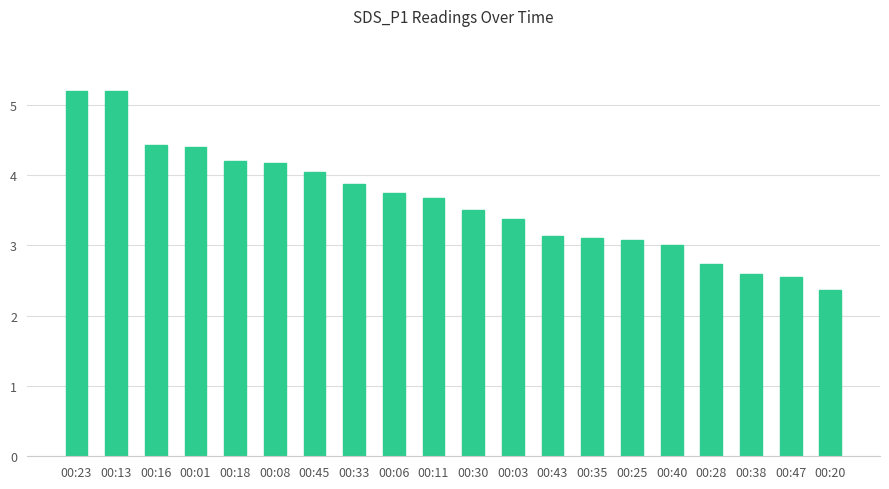

Is it true that the value at 00:11 is 3.7?

True